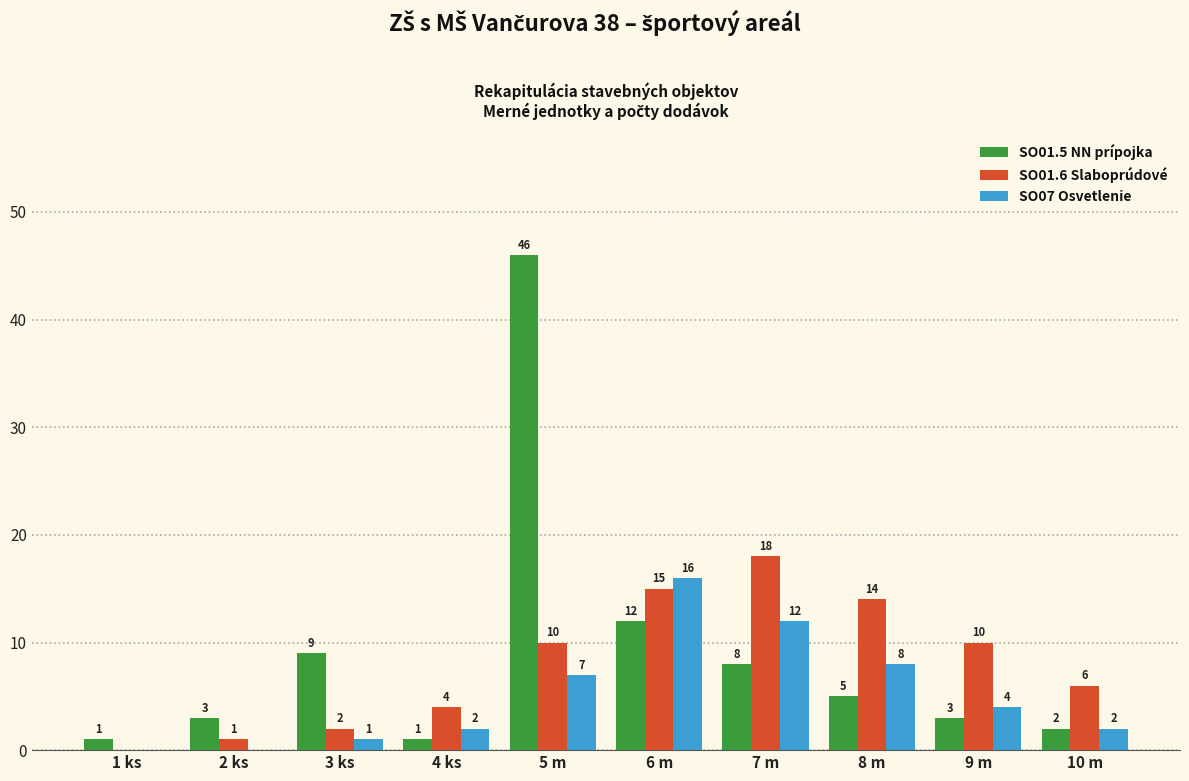

Which series has the largest total across all categories?

SO01.5 NN prípojka